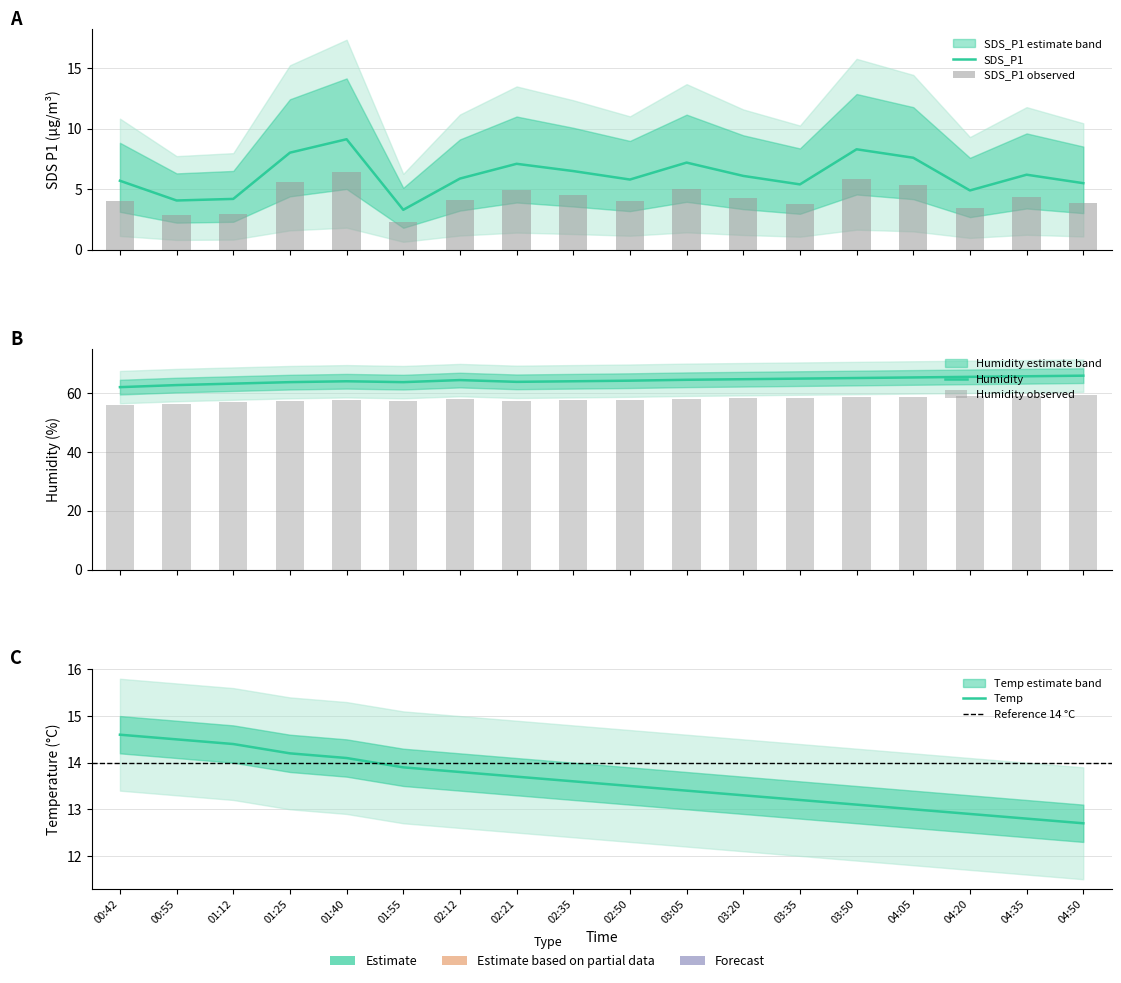

Rank the series at 02:50 from lowest to highest value.

SDS_P1, Temp, Humidity